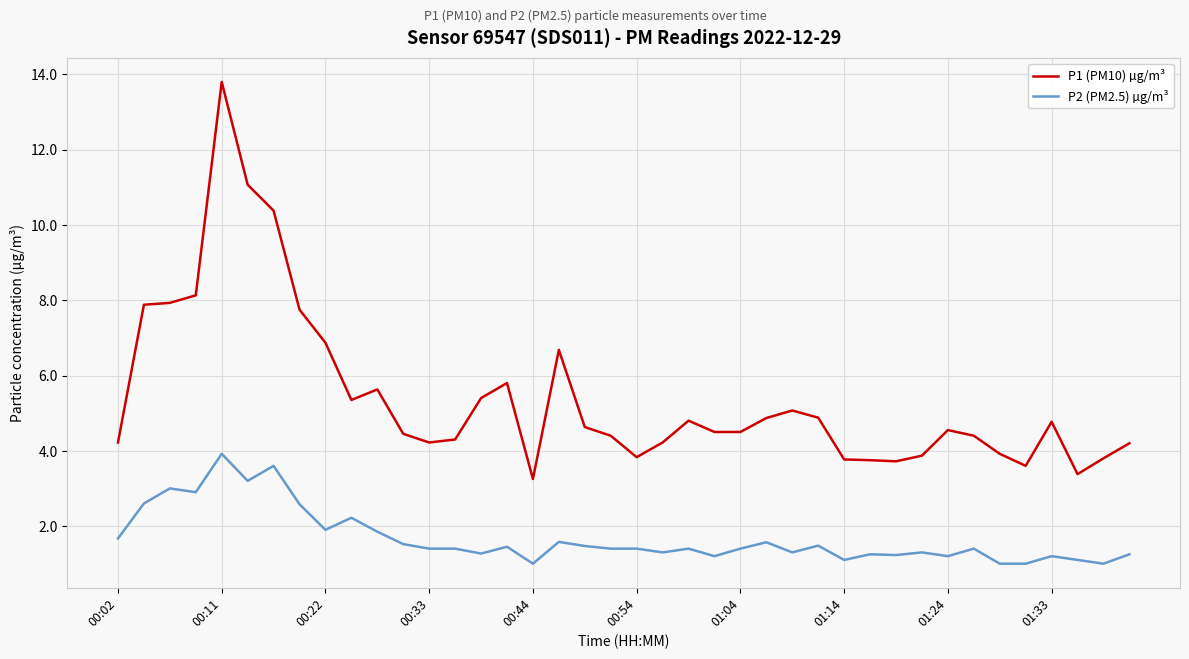

Which series has the largest range (max minus min)?

P1 (PM10) µg/m³